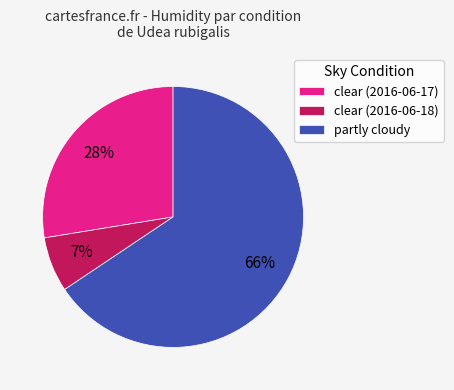

What is the largest slice in the pie chart?

partly cloudy